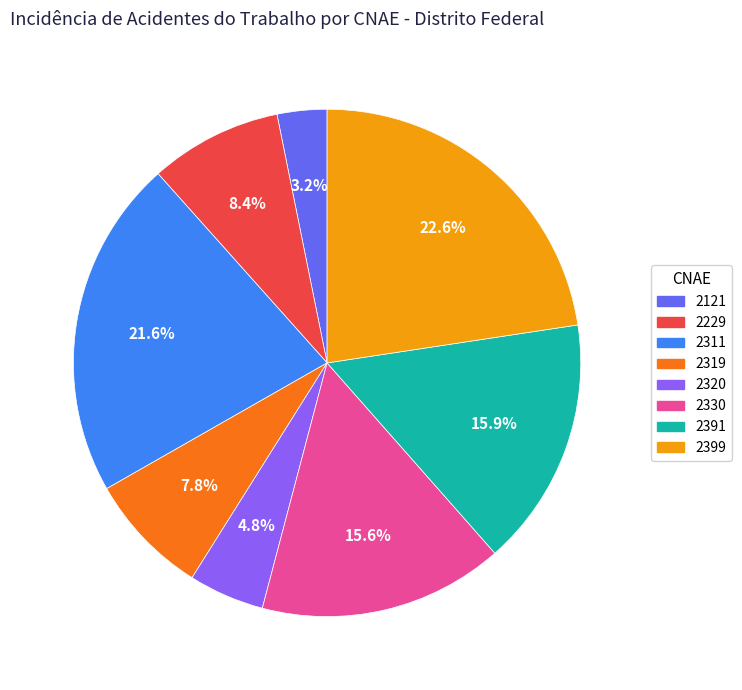

What percentage do 2121 and 2330 together represent?

18.8%